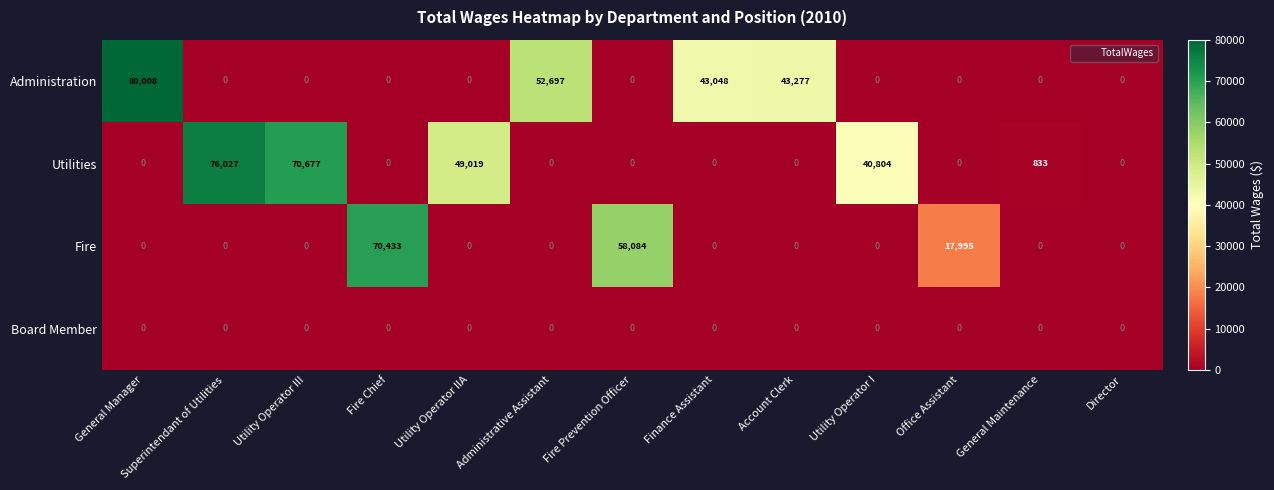

Which series changed the most between Utility Operator IIA and Office Assistant?

Utilities